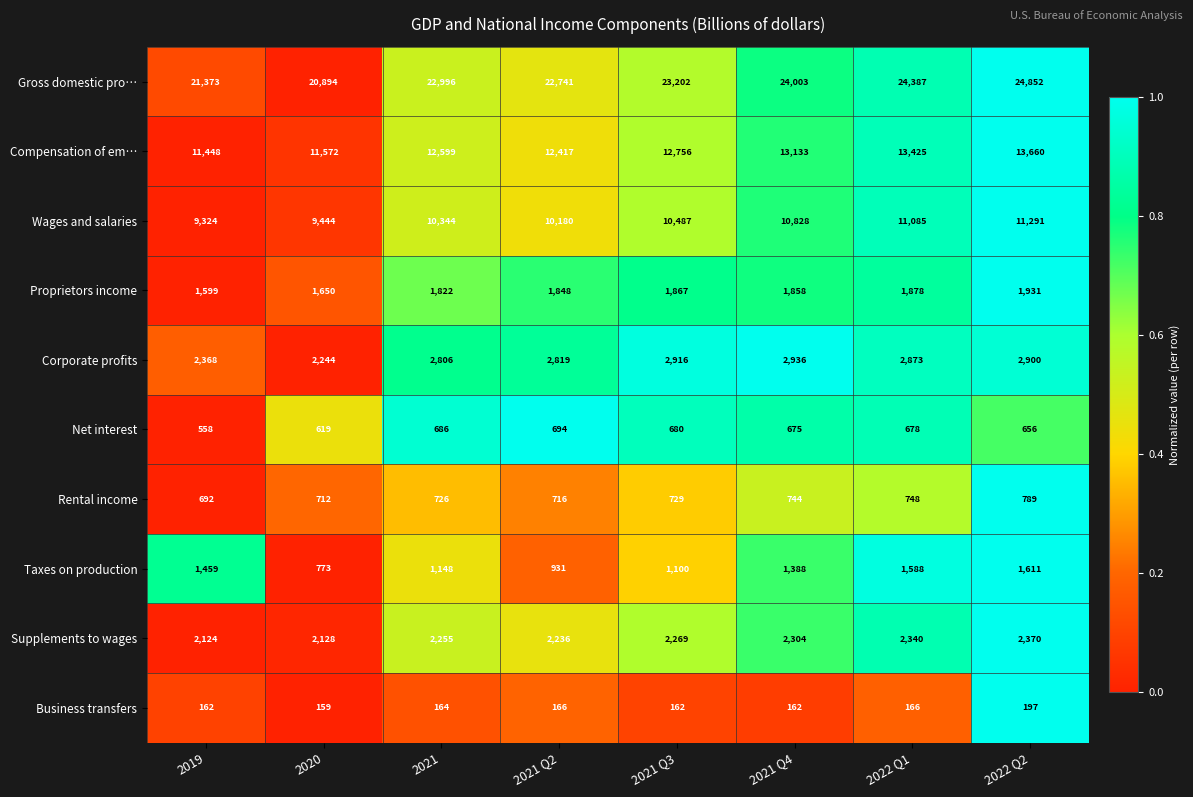

The Taxes on production series shows 433 at 2022 Q2. True or false?

False